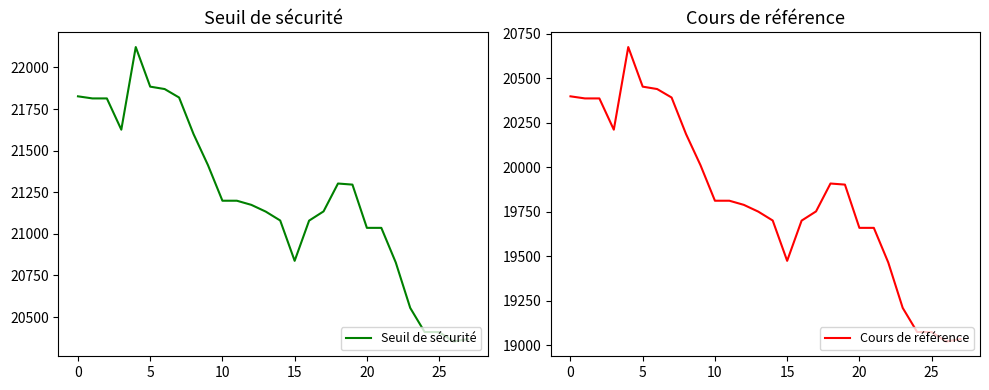

Reading right to left, list all the values displayed in this chart.

Seuil de sécurité: 20367.5	20352.7	20409.9	20409.9	20554.9	20827.7	21036.0	21036.0	21295.9	21302.5	21135.0	21079.5	20837.8	21080.2	21133.6	21174.3	21199.1	21199.1	21412.7	21599.7	21819.4	21870.3	21884.7	22122.7	21626.2	21814.0	21814.0	21826.5
Cours de référence: 19035.0	19021.2	19074.7	19074.7	19210.2	19465.2	19659.8	19659.8	19902.7	19908.9	19752.3	19700.4	19474.6	19701.1	19751.0	19789.0	19812.2	19812.2	20011.9	20186.6	20392.0	20439.5	20453.0	20675.4	20211.4	20386.9	20386.9	20398.6